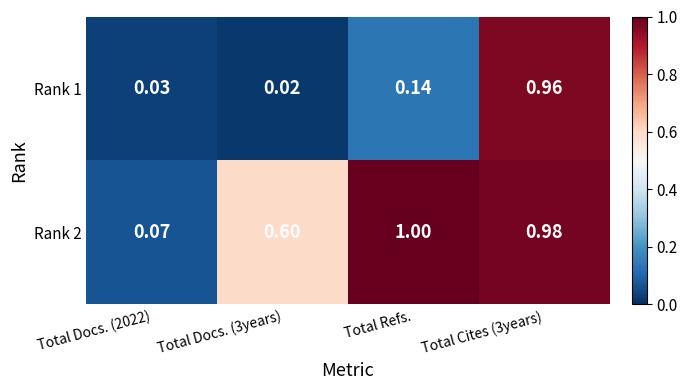

List the series in order of their peak value, highest first.

Rank 2, Rank 1